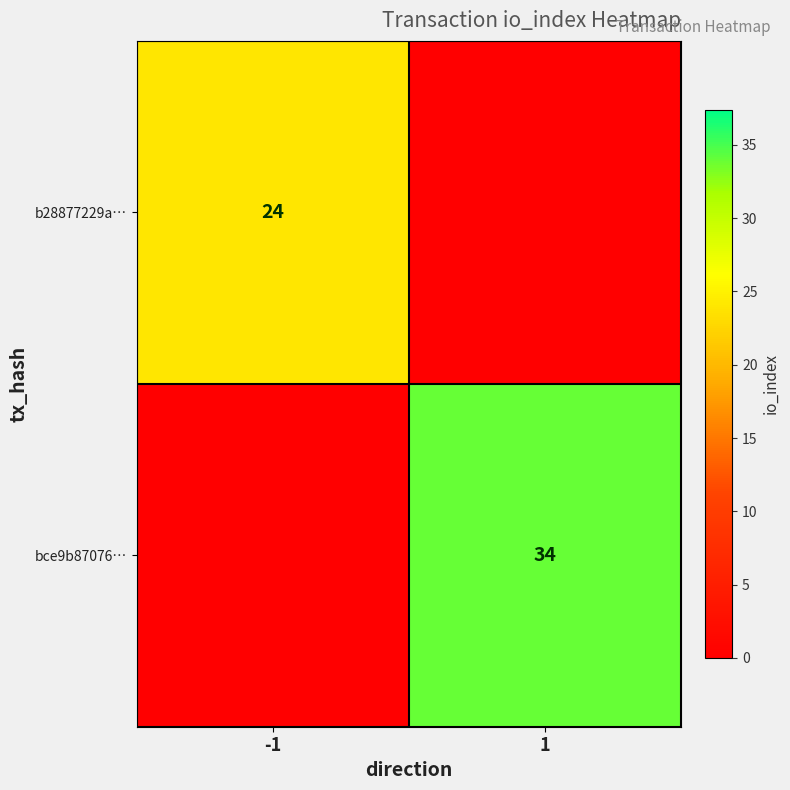

The bce9b87076… series shows 34 at 1. True or false?

True